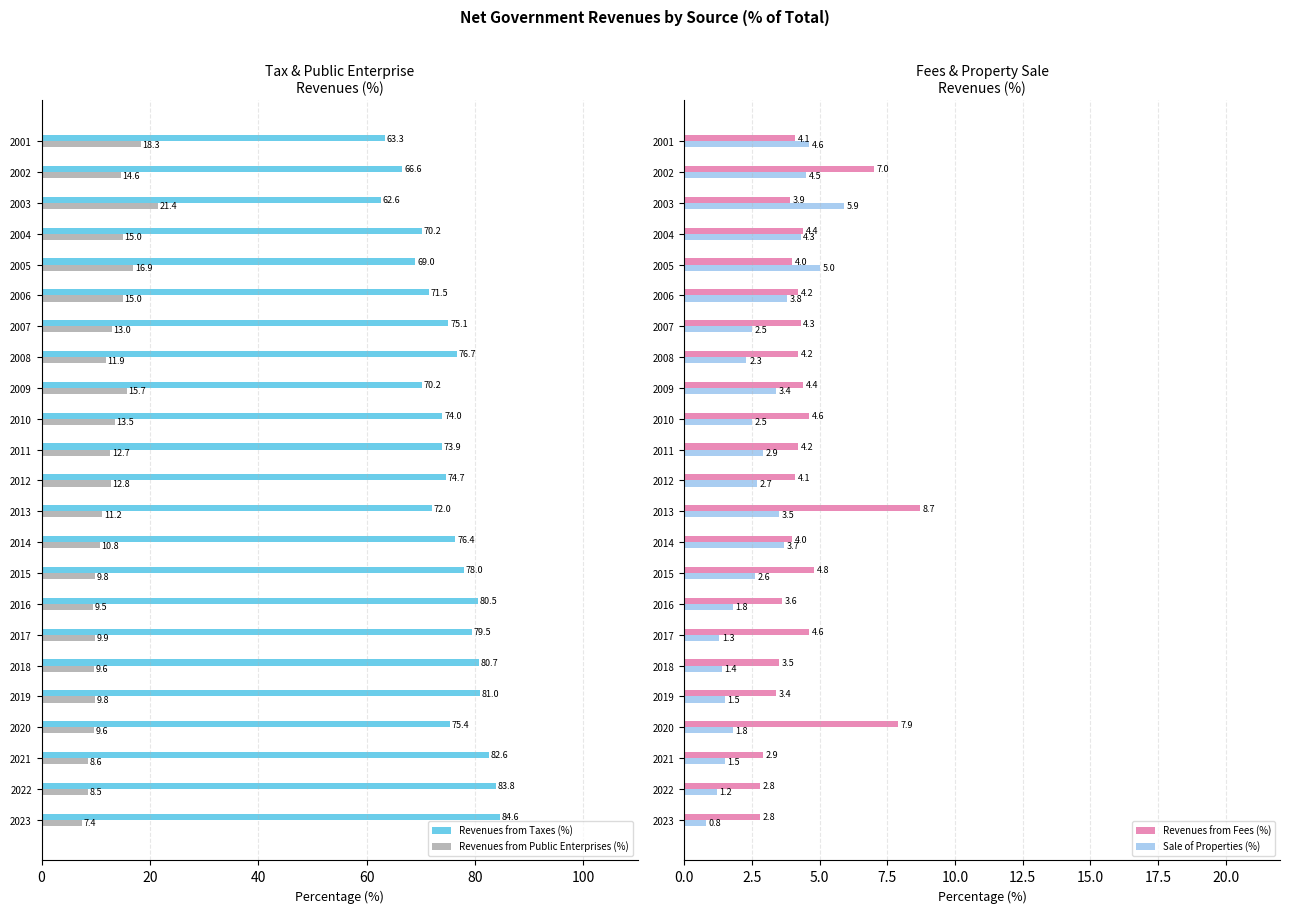

How many groups of bars are there?

23